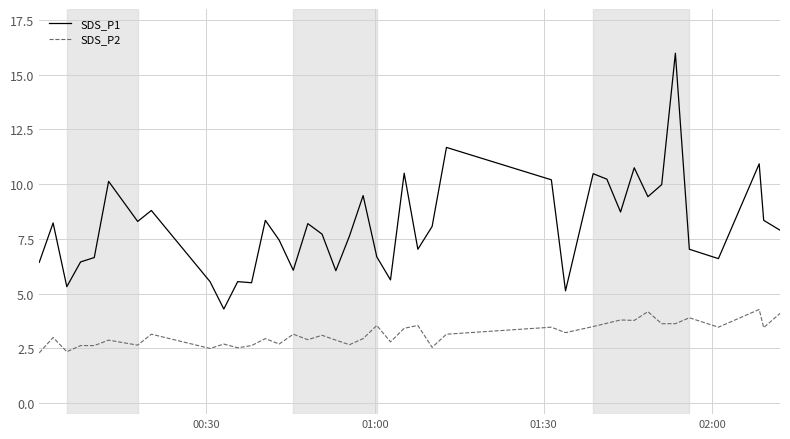

What is the difference between the maximum and minimum values in the SDS_P2 series?

2.0